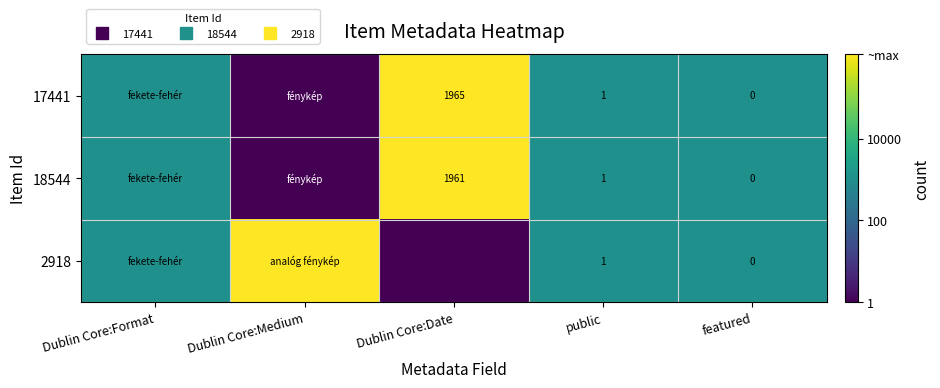

List the labels in order of 2918 value, smallest first.

Dublin Core:Date, Dublin Core:Format, public, featured, Dublin Core:Medium